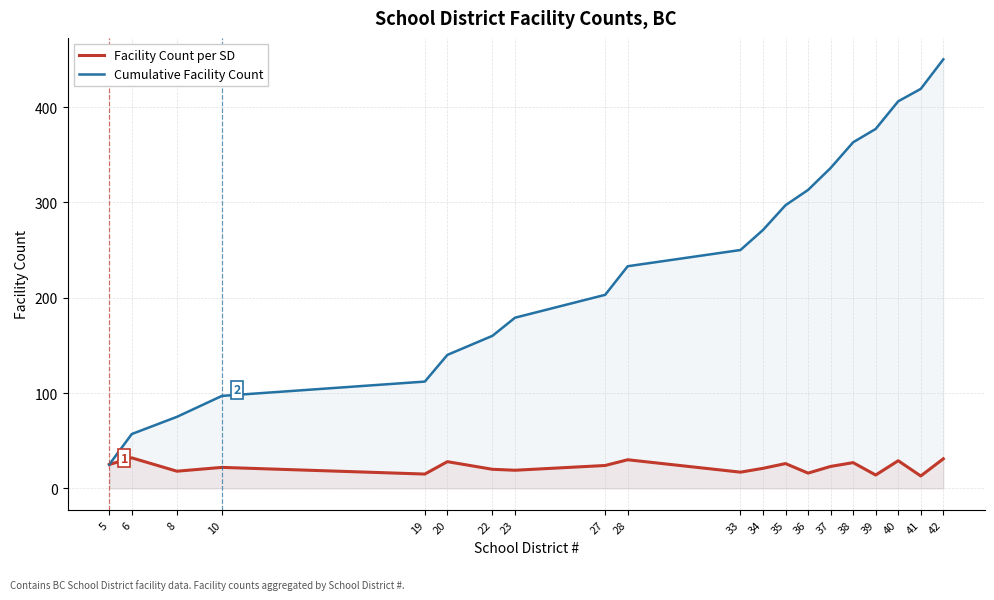

What is the difference between the maximum and second lowest values in the Cumulative Facility Count series?

393